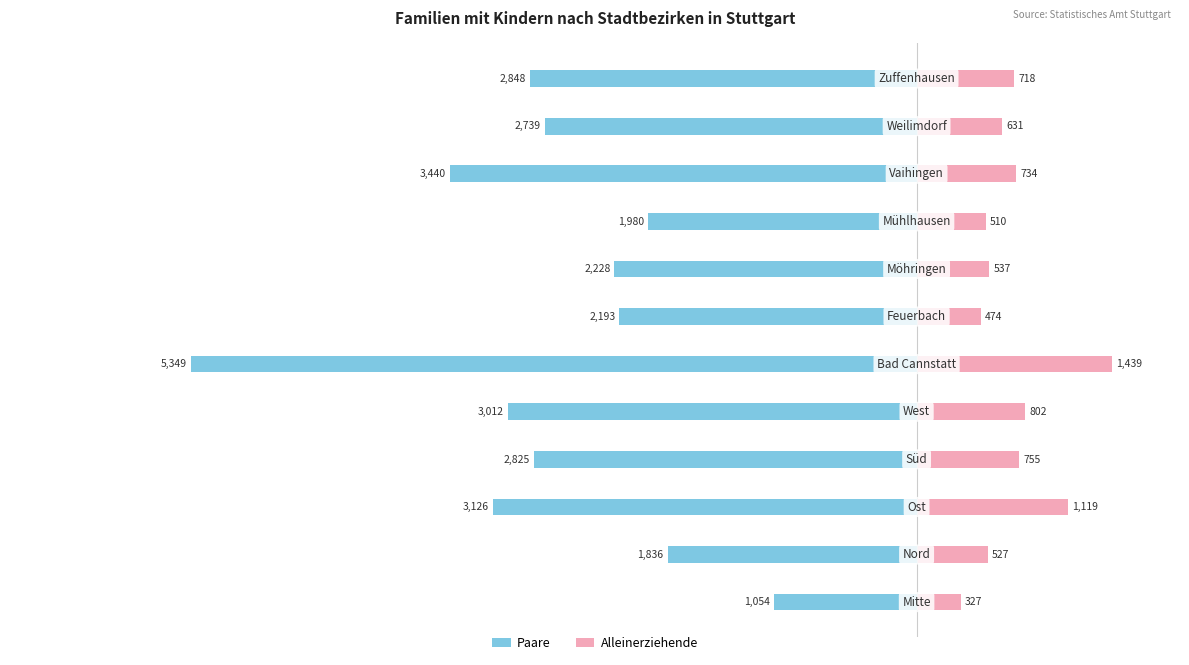

What is the sum of all Paare values?

-32630